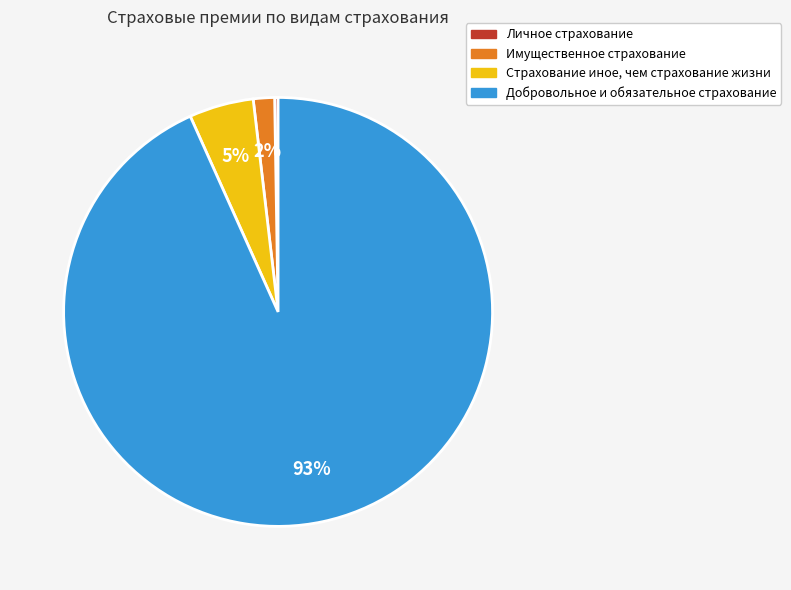

To the nearest percent, what is the combined percentage of Страхование иное, чем страхование жизни and Добровольное и обязательное страхование?

98%